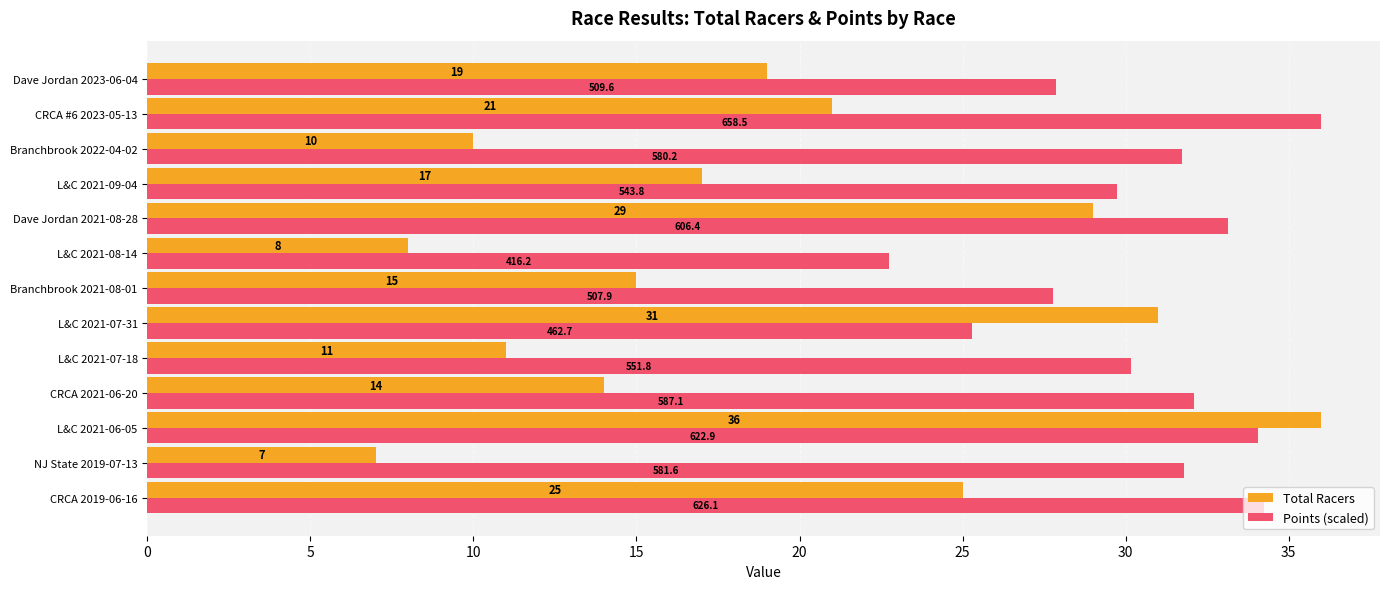

How many values in the Points (scaled) series are below 31?

6